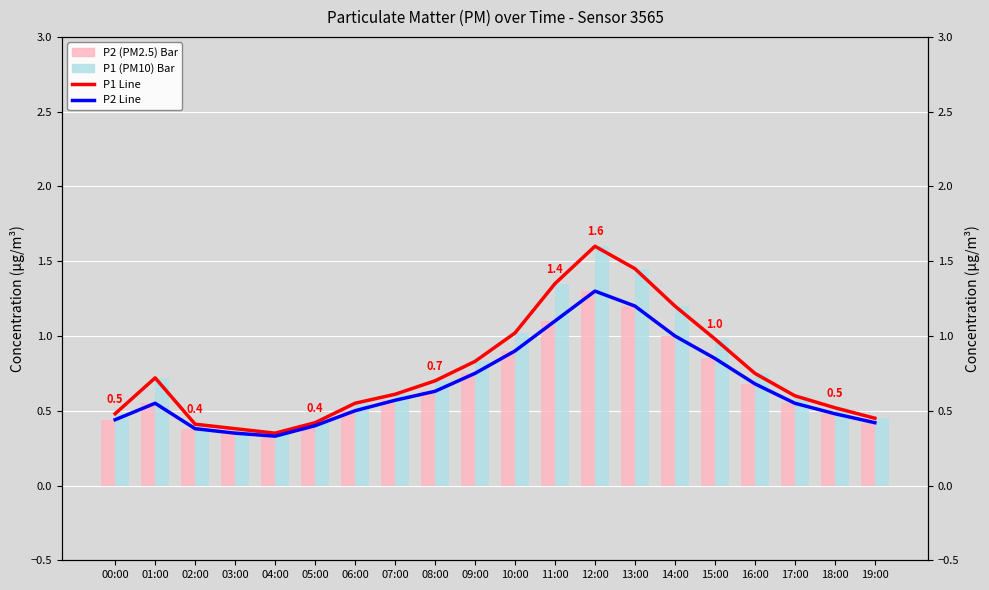

Rank the categories by P2 (PM2.5) bar value from highest to lowest.

12:00, 13:00, 11:00, 14:00, 10:00, 15:00, 09:00, 16:00, 08:00, 07:00, 01:00, 17:00, 06:00, 18:00, 00:00, 19:00, 05:00, 02:00, 03:00, 04:00